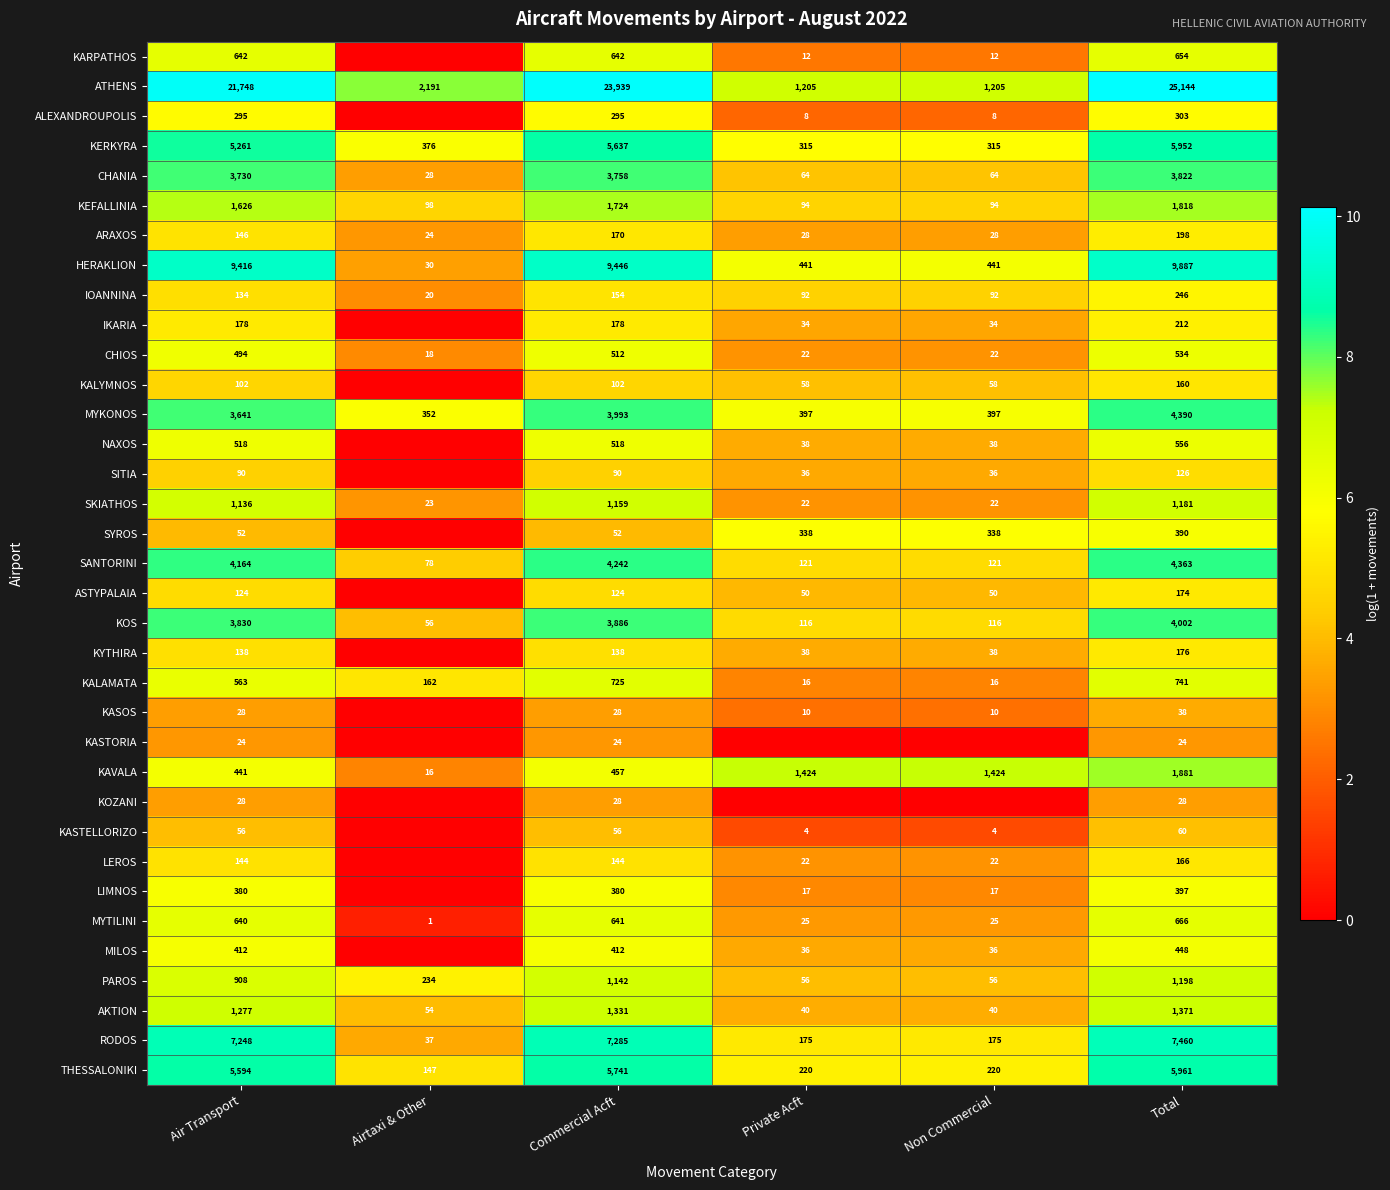

What is the difference between the maximum and minimum values in the RODOS series?

7423